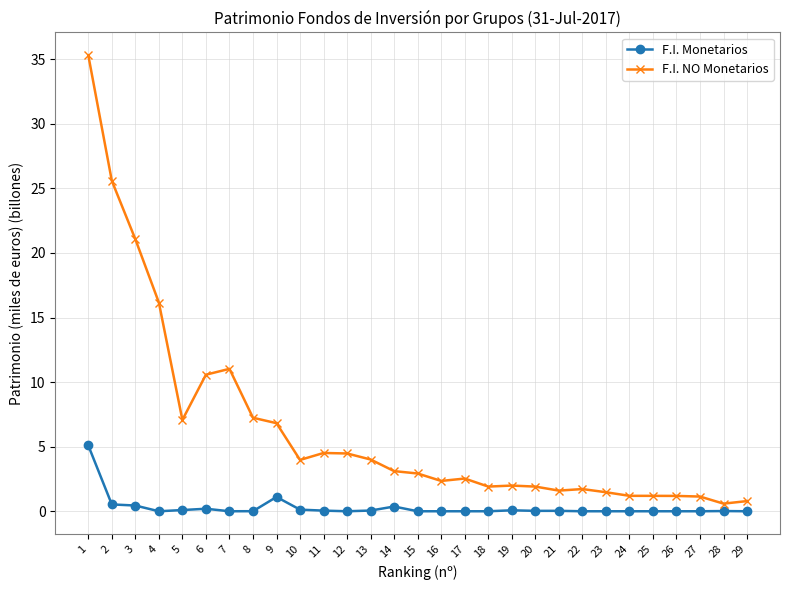

What is the difference between the second highest and second lowest values in the F.I. NO Monetarios series?

24.8